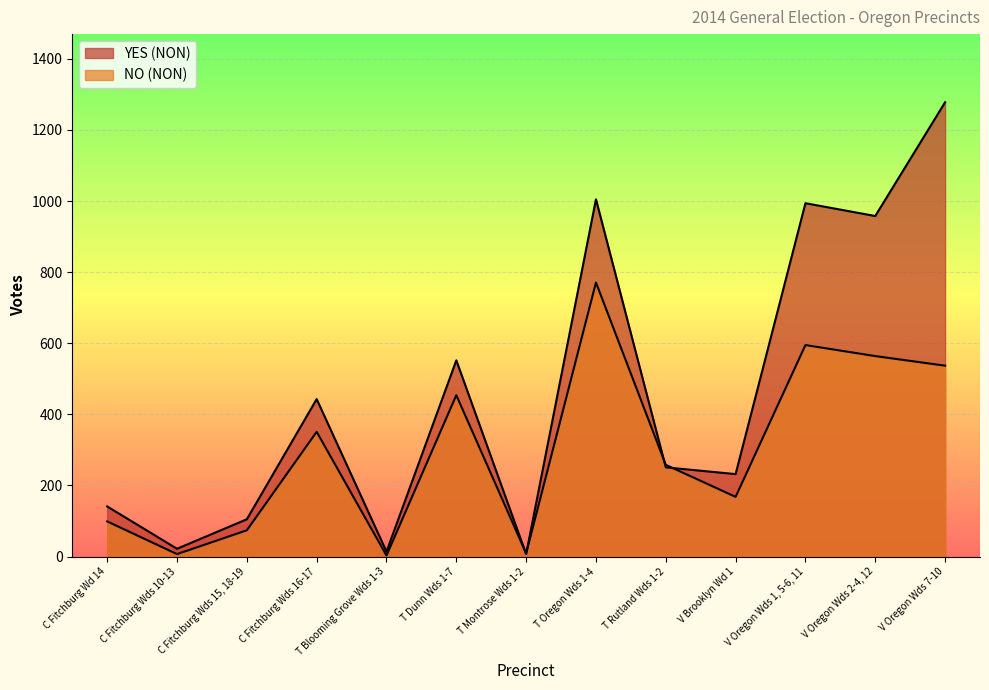

What is the highest value of the YES (NON) series?

1278